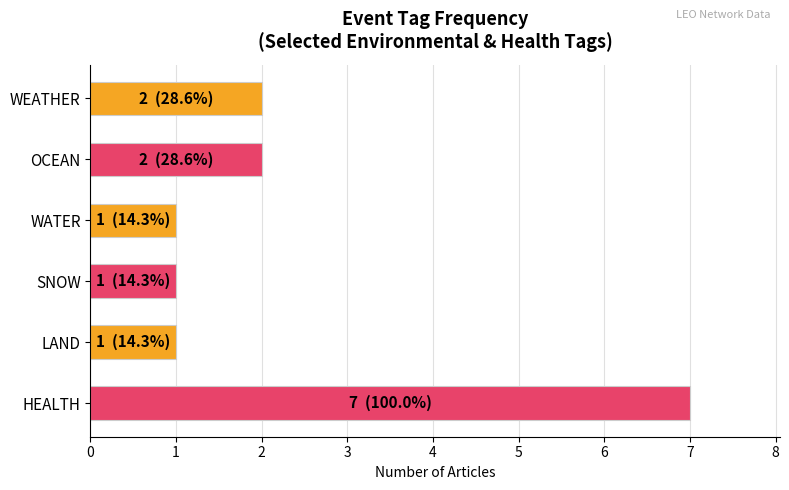

How many bars are there in total?

6